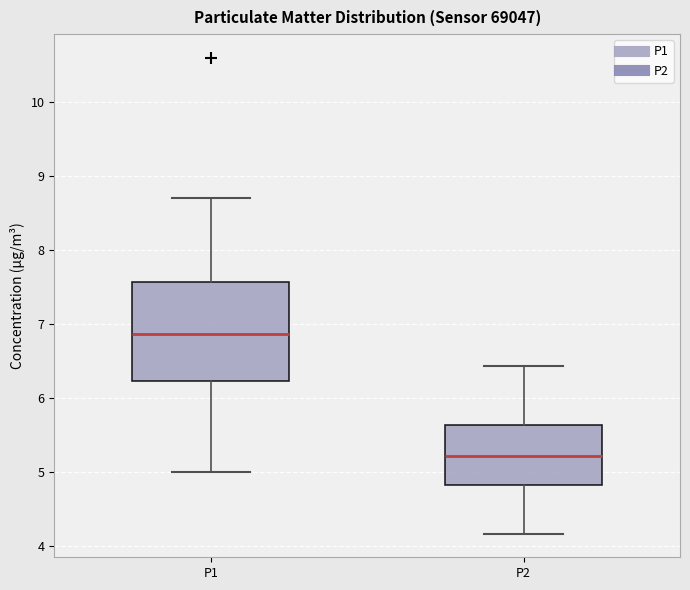

Comparing the boxes themselves (not the whiskers), which one is the tallest?

P1